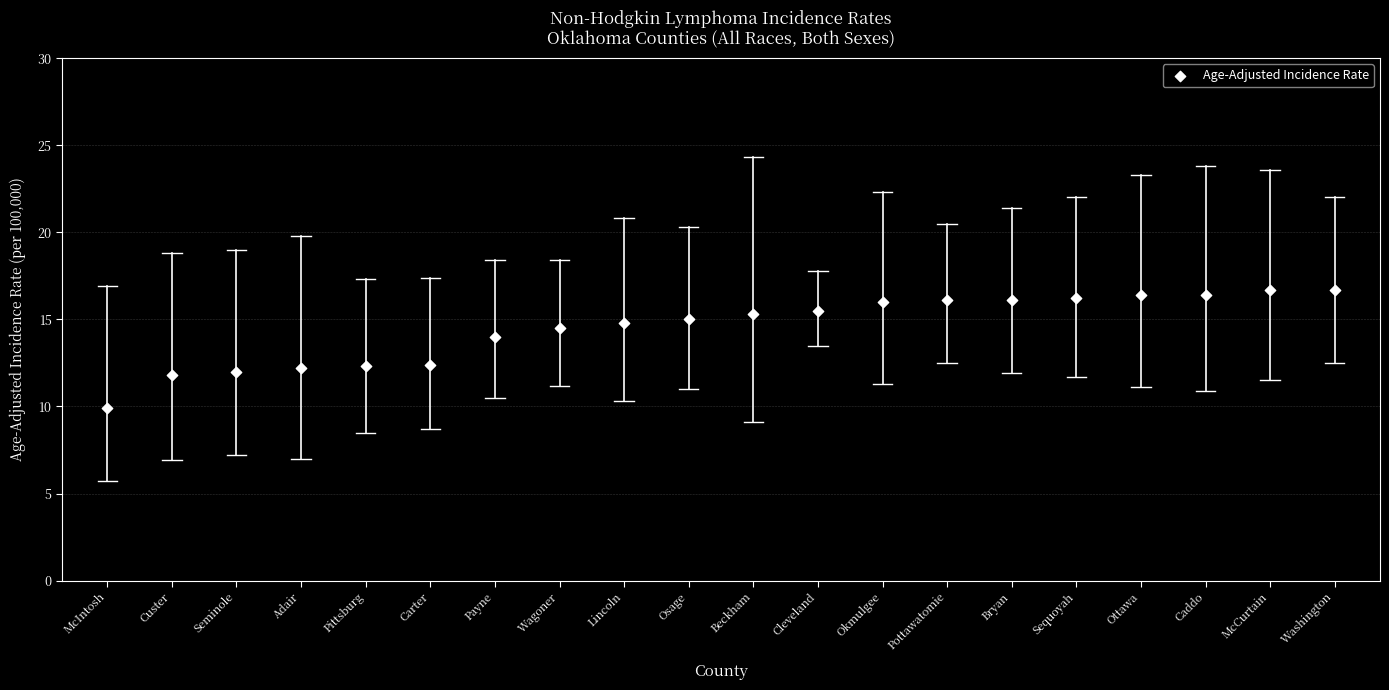

What is the range of Y values (max minus min)?

6.8